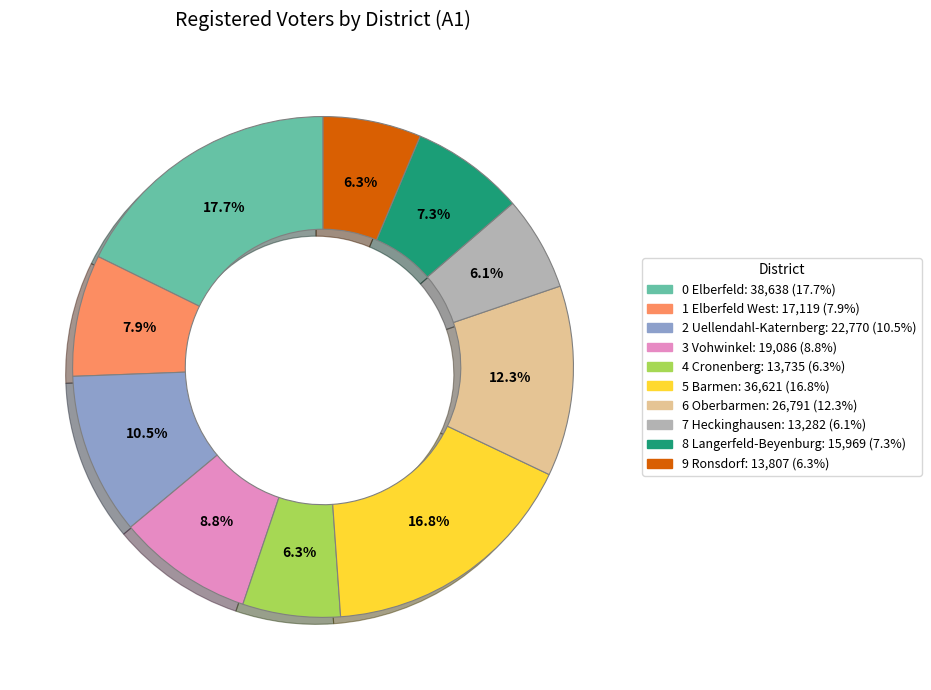

Does any single category account for the majority?

No